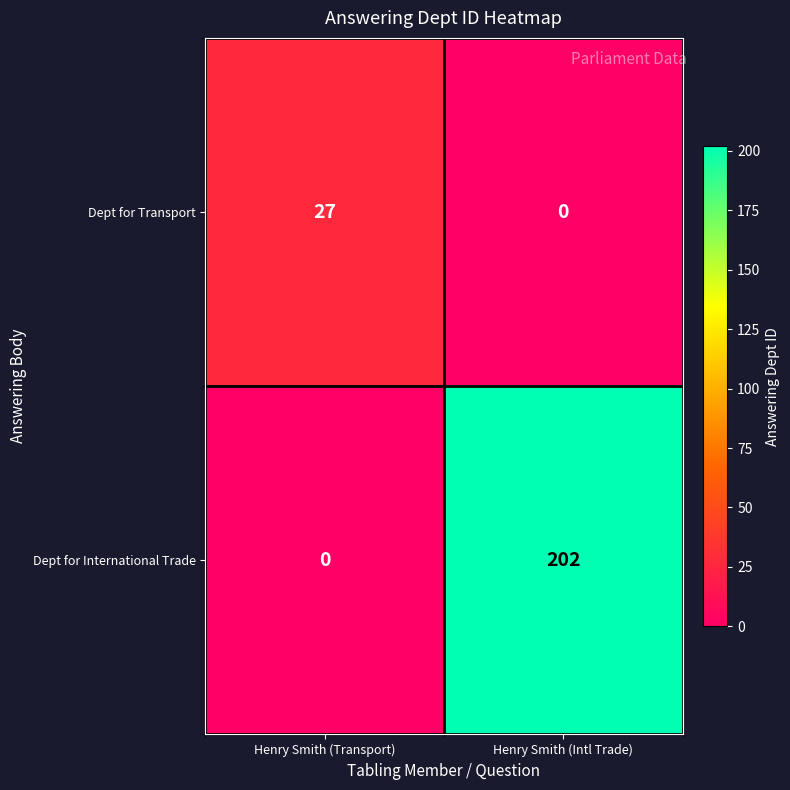

What is the sum of the Dept for International Trade values at Henry Smith (Transport) and Henry Smith (Intl Trade)?

202